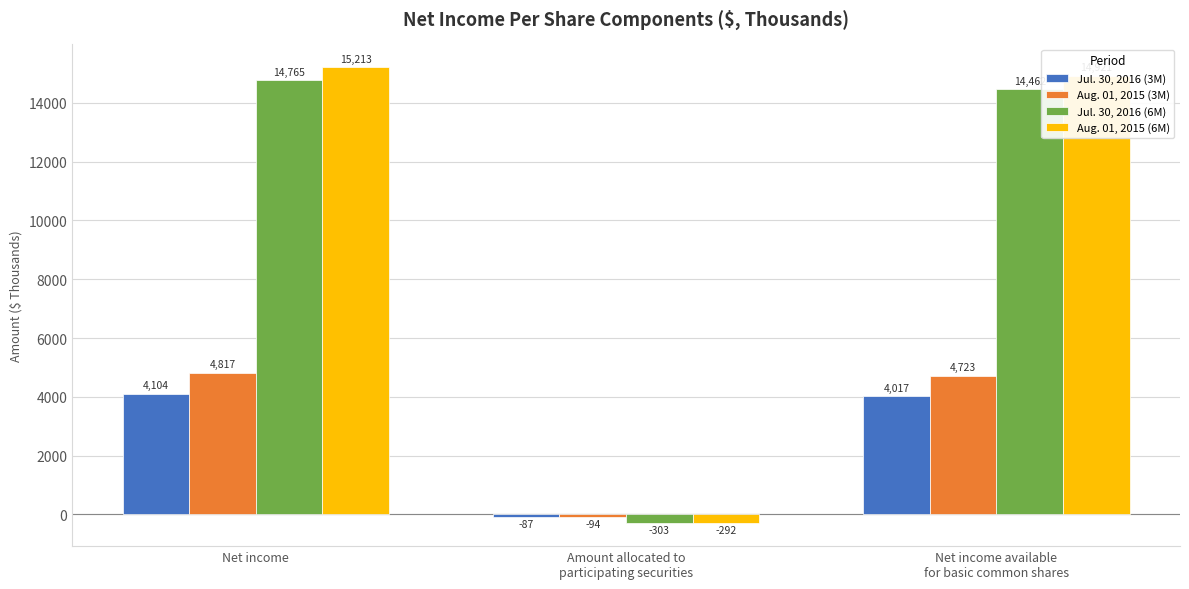

How many data points does each series have?

3